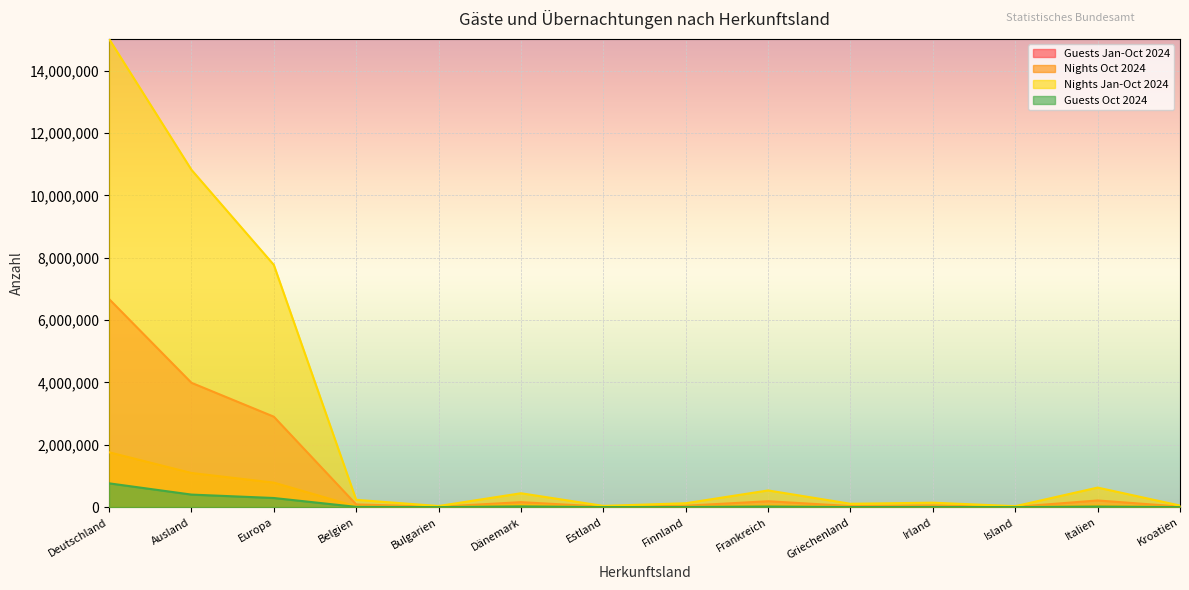

Reading left to right, what are all the values shown in this chart?

Guests Jan-Oct 2024: 6675823	3988709	2900845	86354	12731	159605	15219	44834	189048	34460	54582	8939	213848	18588
Nights Oct 2024: 1760046	1095589	786606	22248	3325	66403	4309	13837	52953	6687	13836	3318	50825	3188
Nights Jan-Oct 2024: 15017799	10820924	7770786	234146	35388	444760	39164	124946	535448	107742	142781	29861	626946	50199
Guests Oct 2024: 763064	402160	292505	8402	1209	22871	1706	4892	19006	2280	5216	1029	18042	1068